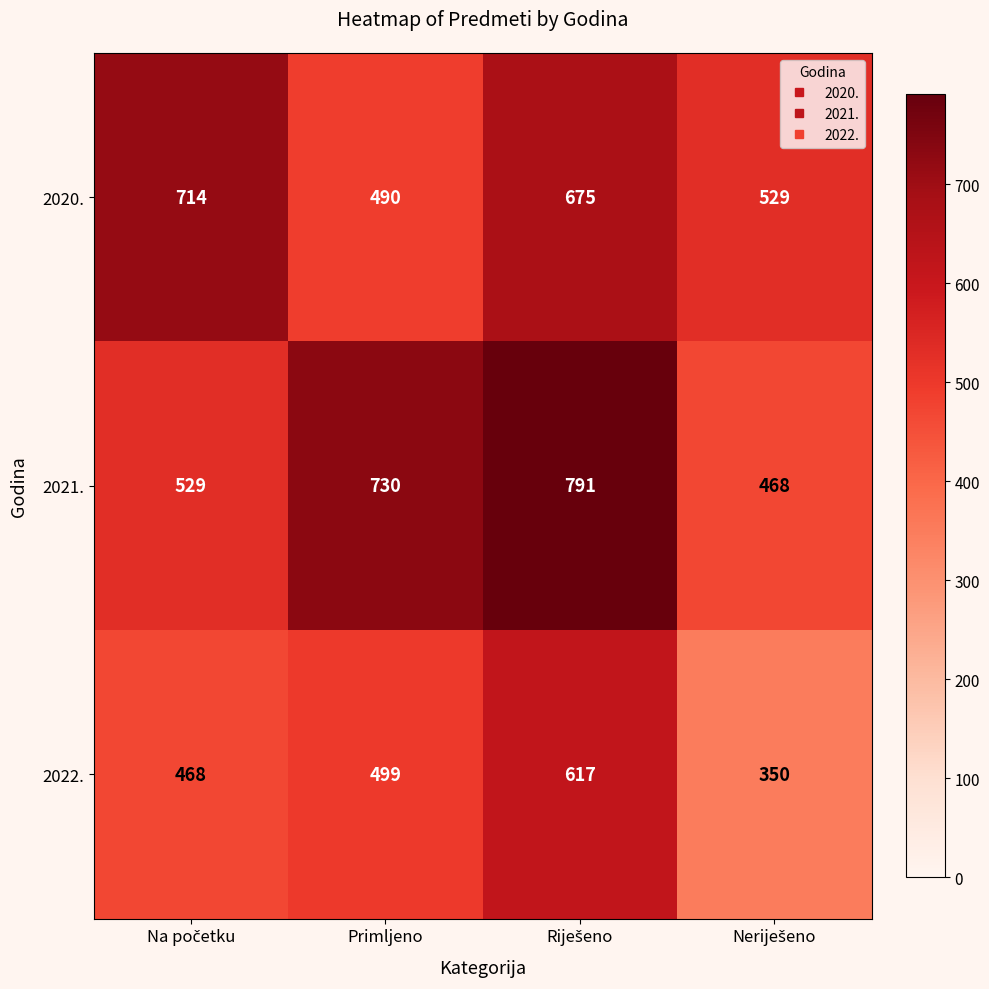

Is it true that 2021. equals 1153 at Primljeno?

False